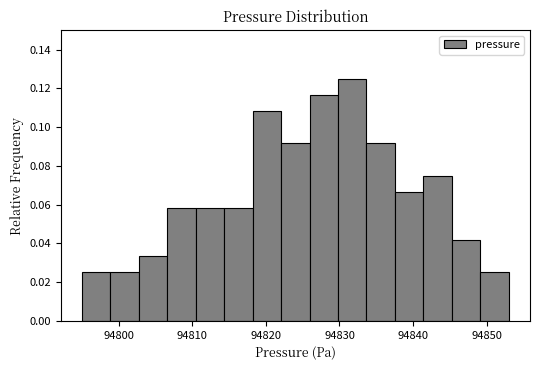

Around what value on the x-axis is the tallest bar? Give the approximate position of its centre, as read against the axis.

94832